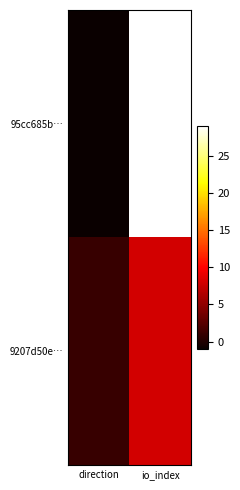

Which series has the largest total across all categories?

95cc685b…